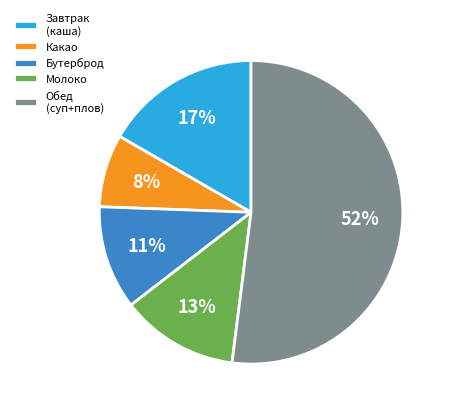

True or false: Какао accounts for 1% of the total.

False